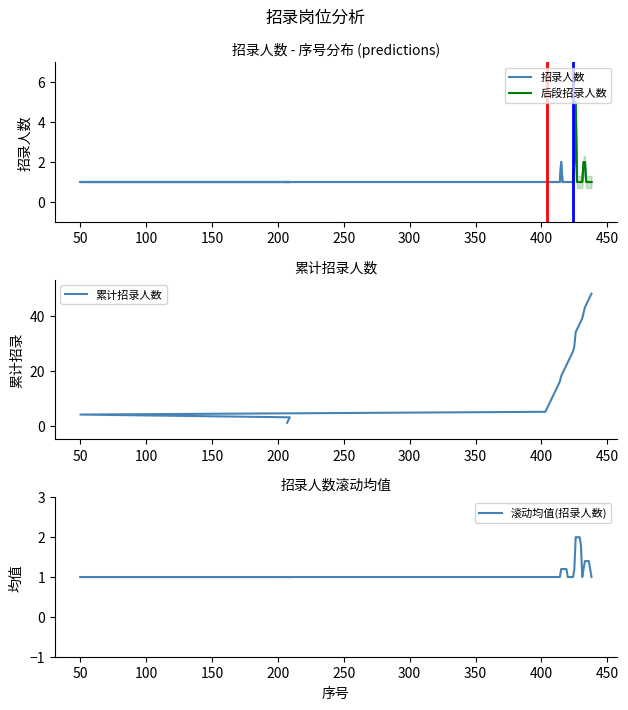

How many values are between 1 and 2?

39